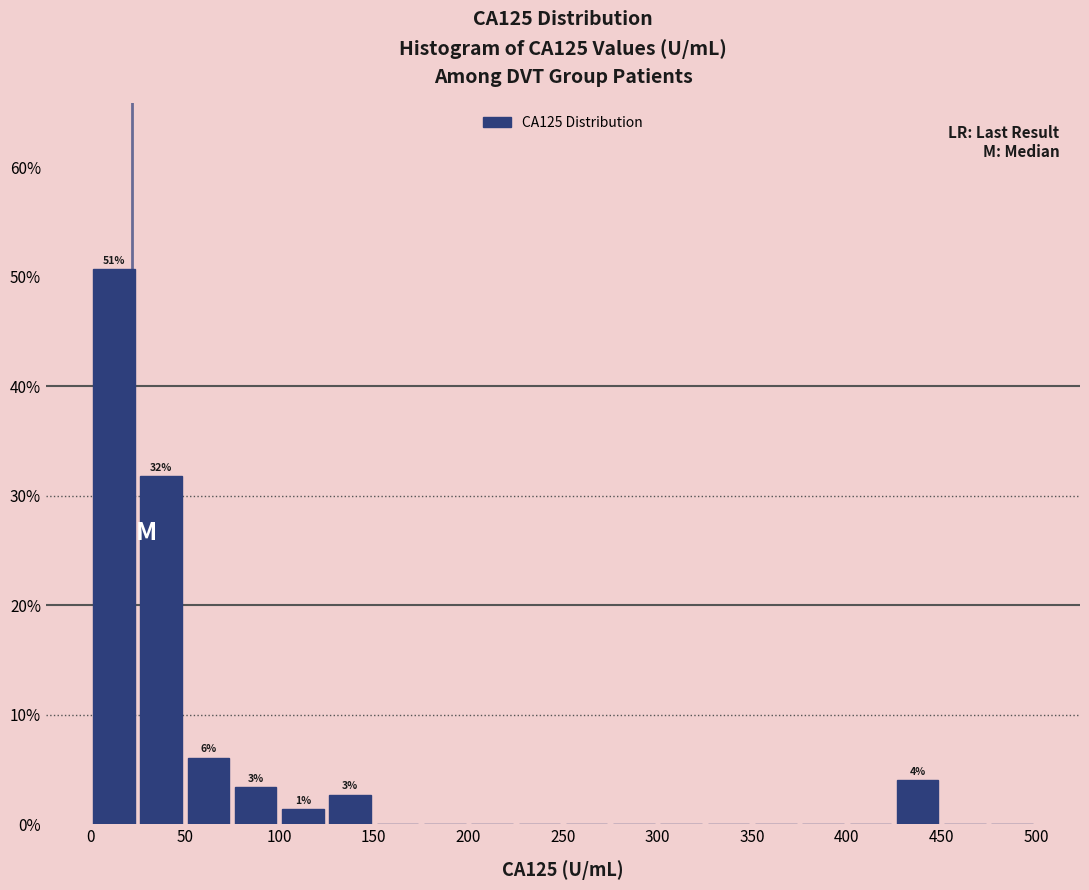

Over which range of the x-axis is the bar tallest?

0 to 25